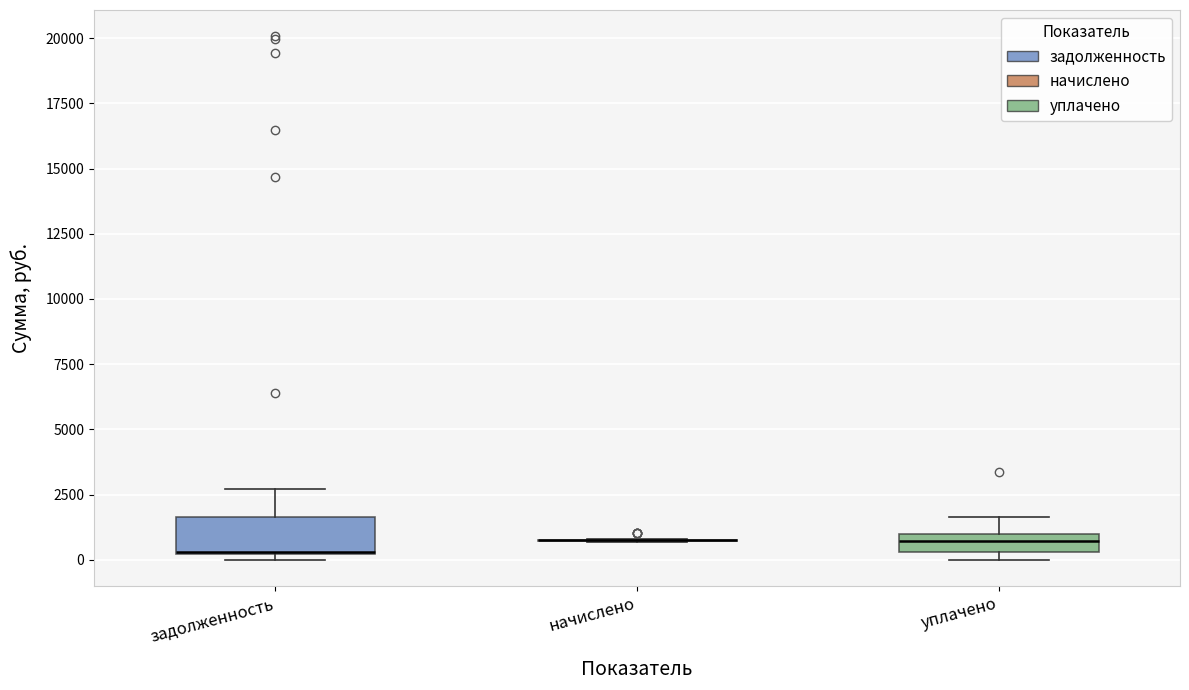

Where is the upper edge of the box for задолженность on the y-axis? The values are not printed on the chart, so give them approximately, as read against the axis.

1500